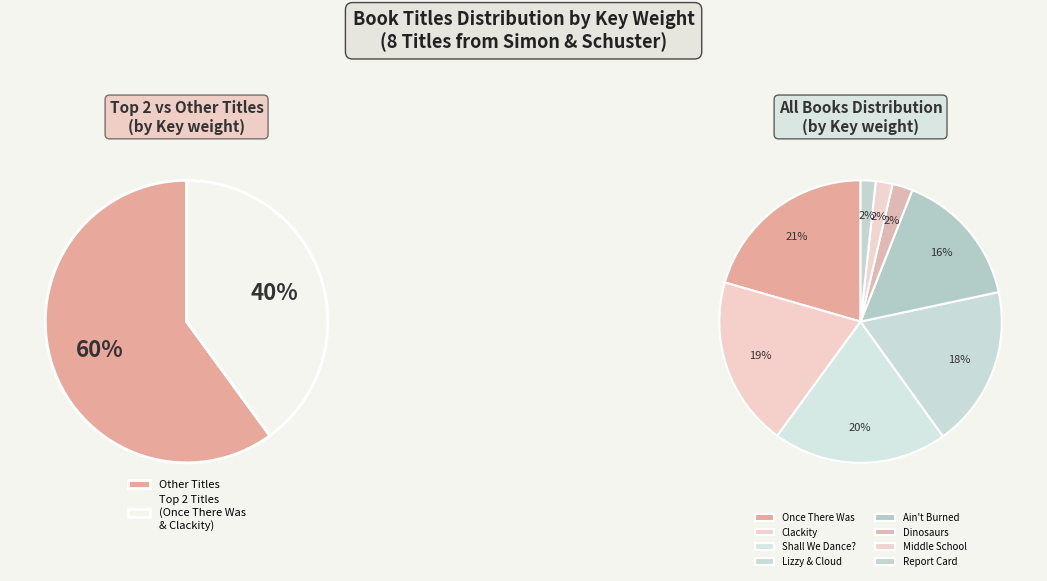

The Once There Was slice represents 13% of the pie. True or false?

False